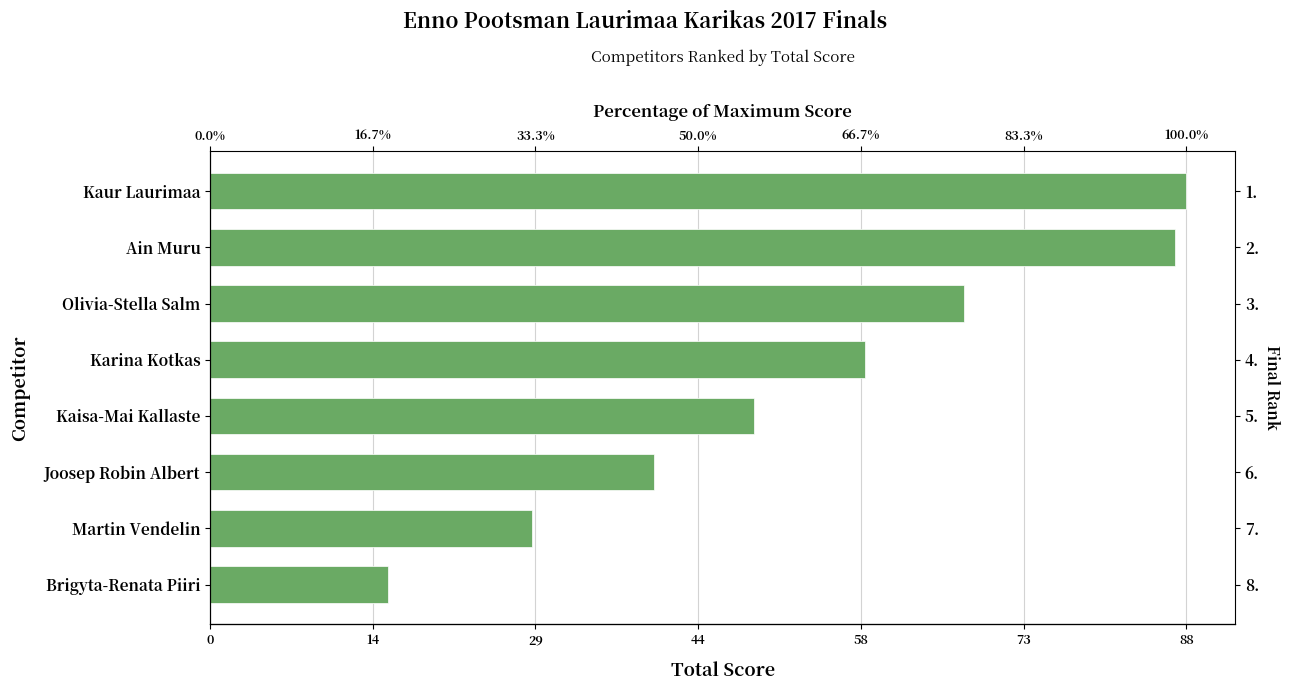

True or false: the data shows 40 at 29.

True